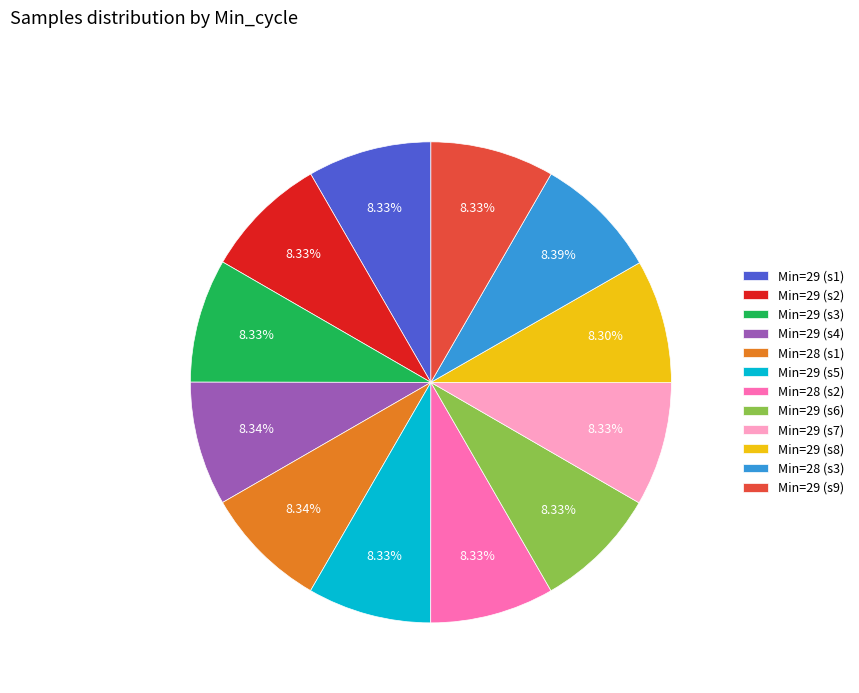

To the nearest percent, what is the average slice percentage?

8%